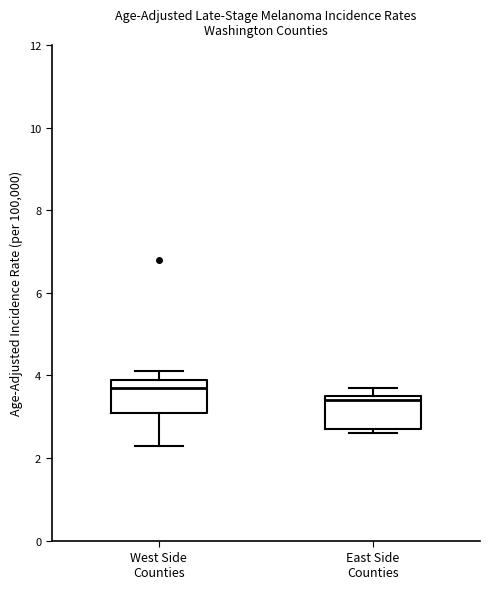

Reading left to right, read every box against the y-axis: the position of its median line, the range the box covers, and the ends of its whiskers. The values are not printed on the chart, so give them approximately, as read against the axis.

West Side Counties: median 3.8, box 3.2 to 4.0, whiskers 2.4 to 4.2
East Side Counties: median 3.4, box 2.8 to 3.6, whiskers 2.6 to 3.8